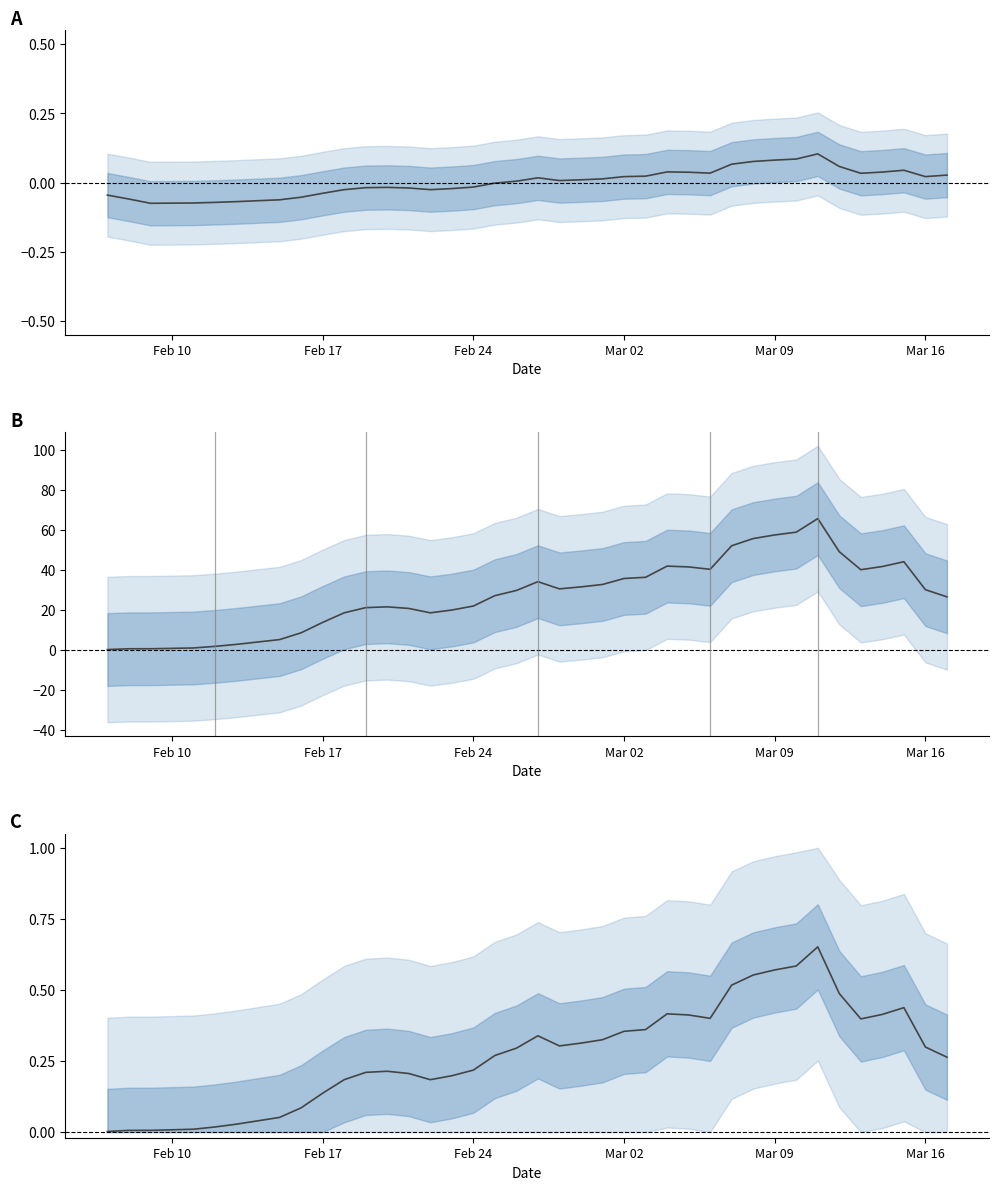

What is the difference between the second highest and minimum values?

0.6